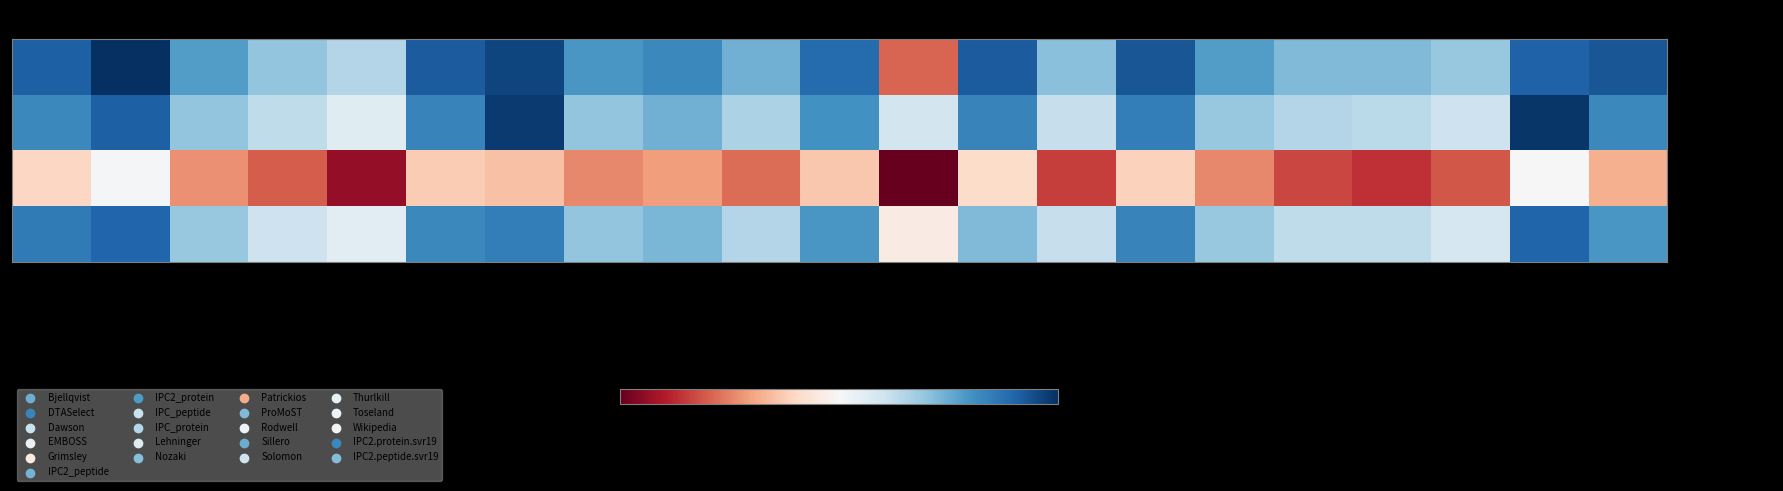

Which series has the widest spread of values?

A0A4D5ZF99